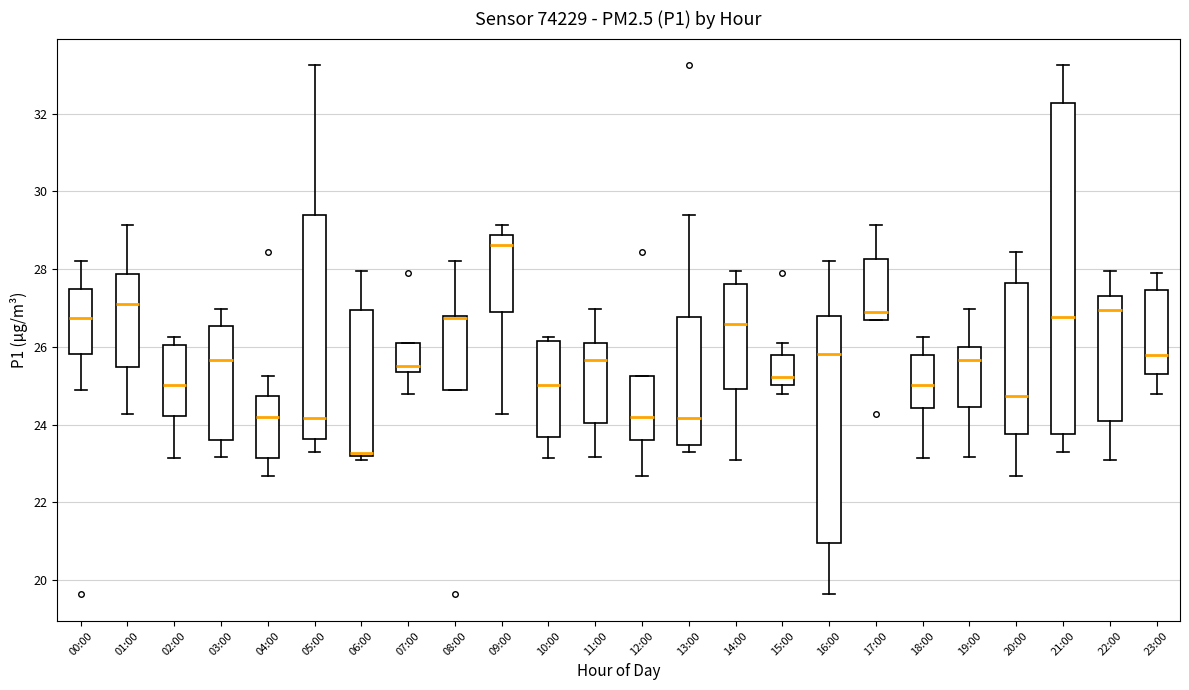

Which box's median line is the lowest?

06:00